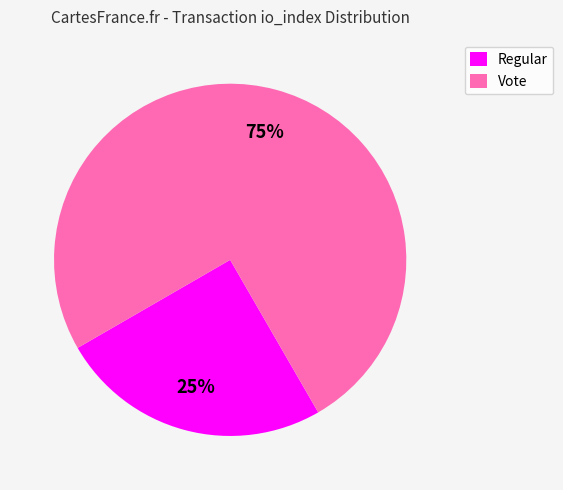

What percentage is the Vote slice, to the nearest percent?

75%